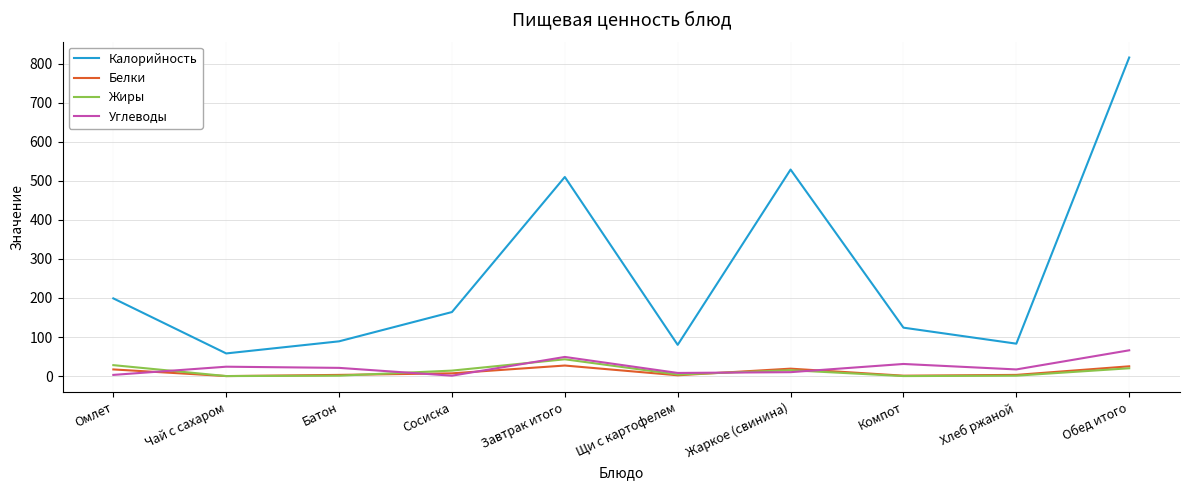

What is the total value across all series at Омлет?

247